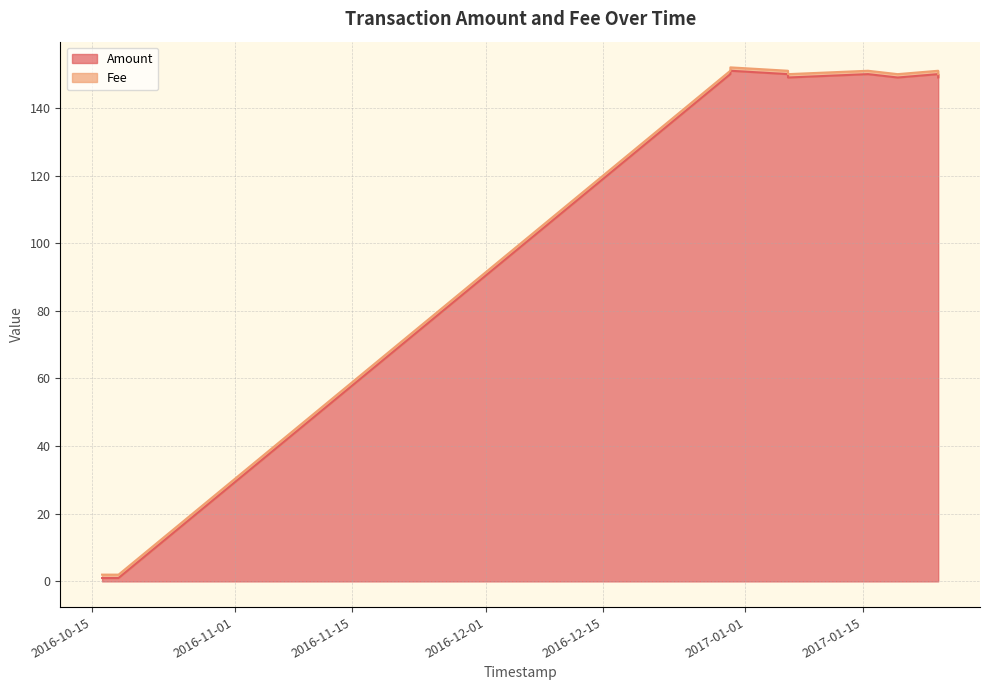

Rank the series by their average value, from highest to lowest.

Amount, Fee